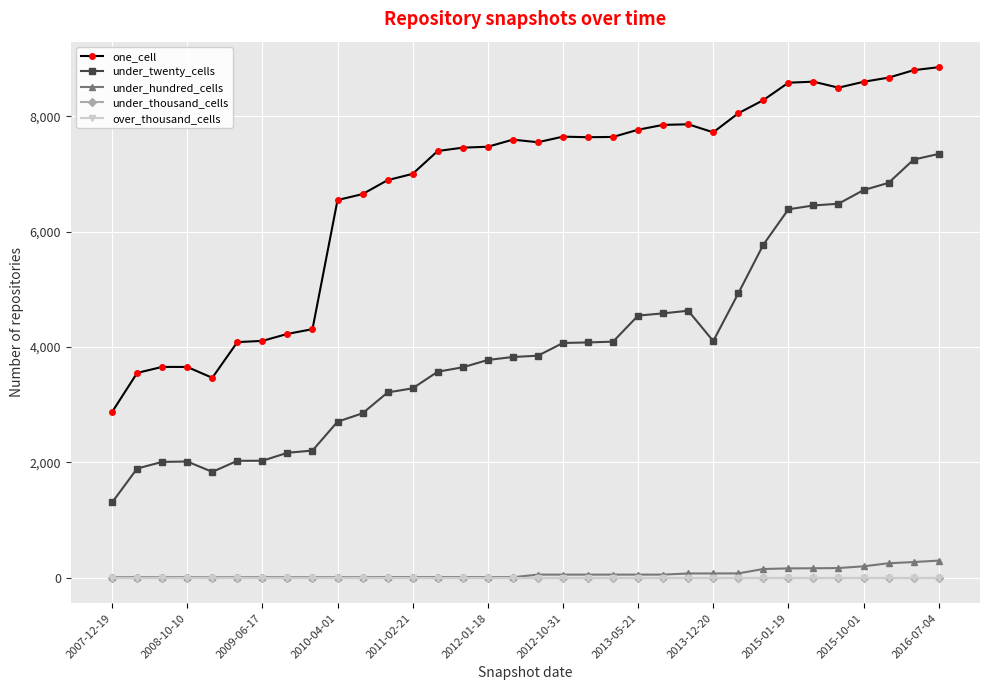

Does the chart have visible grid lines?

Yes